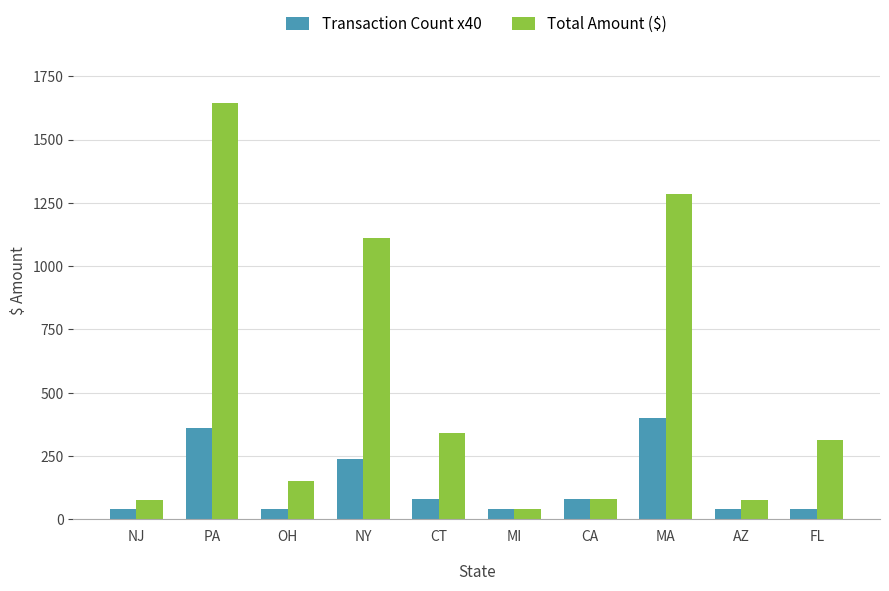

Is it true that Total Amount ($) equals 75 at NJ?

True